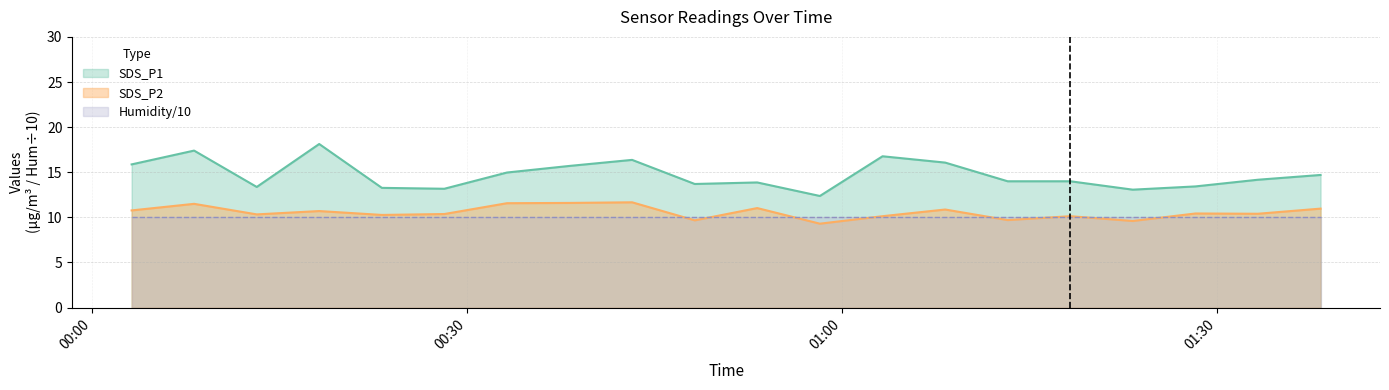

Rank the categories by SDS_P2 value from highest to lowest.

2023/01/20 00:43:12, 2023/01/20 00:38:11, 2023/01/20 00:33:11, 2023/01/20 00:08:08, 2023/01/20 00:53:13, 2023/01/20 01:38:19, 2023/01/20 01:08:16, 2023/01/20 00:03:08, 2023/01/20 00:18:09, 2023/01/20 01:28:18, 2023/01/20 01:33:18, 2023/01/20 00:28:10, 2023/01/20 00:13:09, 2023/01/20 00:23:10, 2023/01/20 01:03:15, 2023/01/20 01:18:17, 2023/01/20 01:13:16, 2023/01/20 00:48:13, 2023/01/20 01:23:17, 2023/01/20 00:58:14